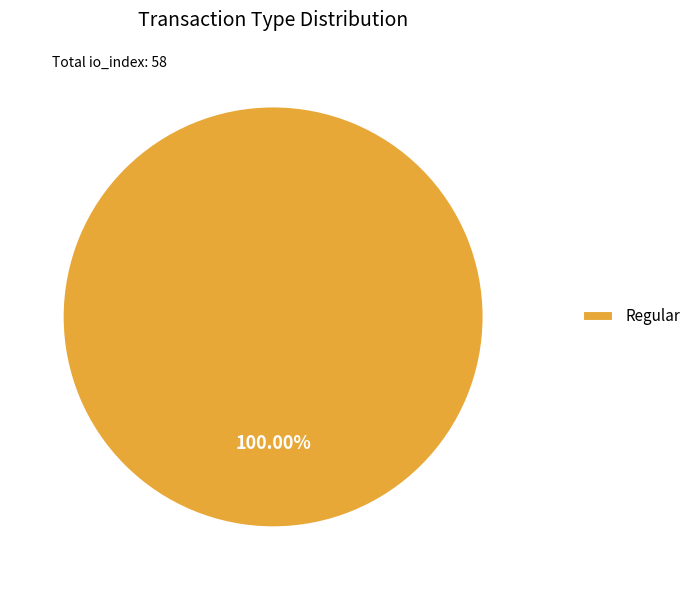

How many slices are in this pie chart?

1